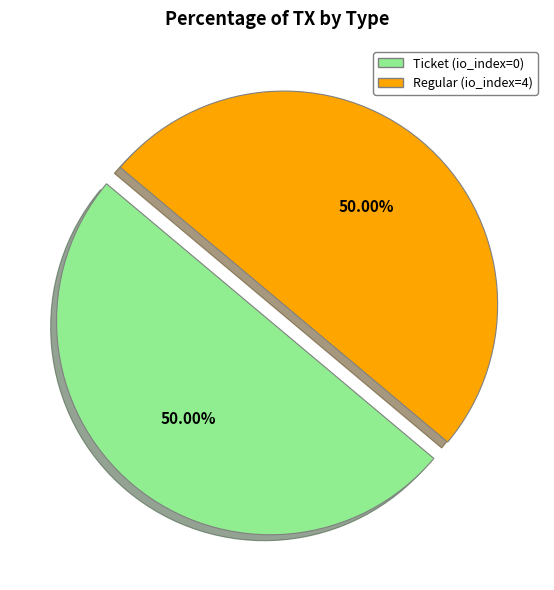

Do Regular (io_index=4) and Ticket (io_index=0) together represent more than half of the pie?

Yes